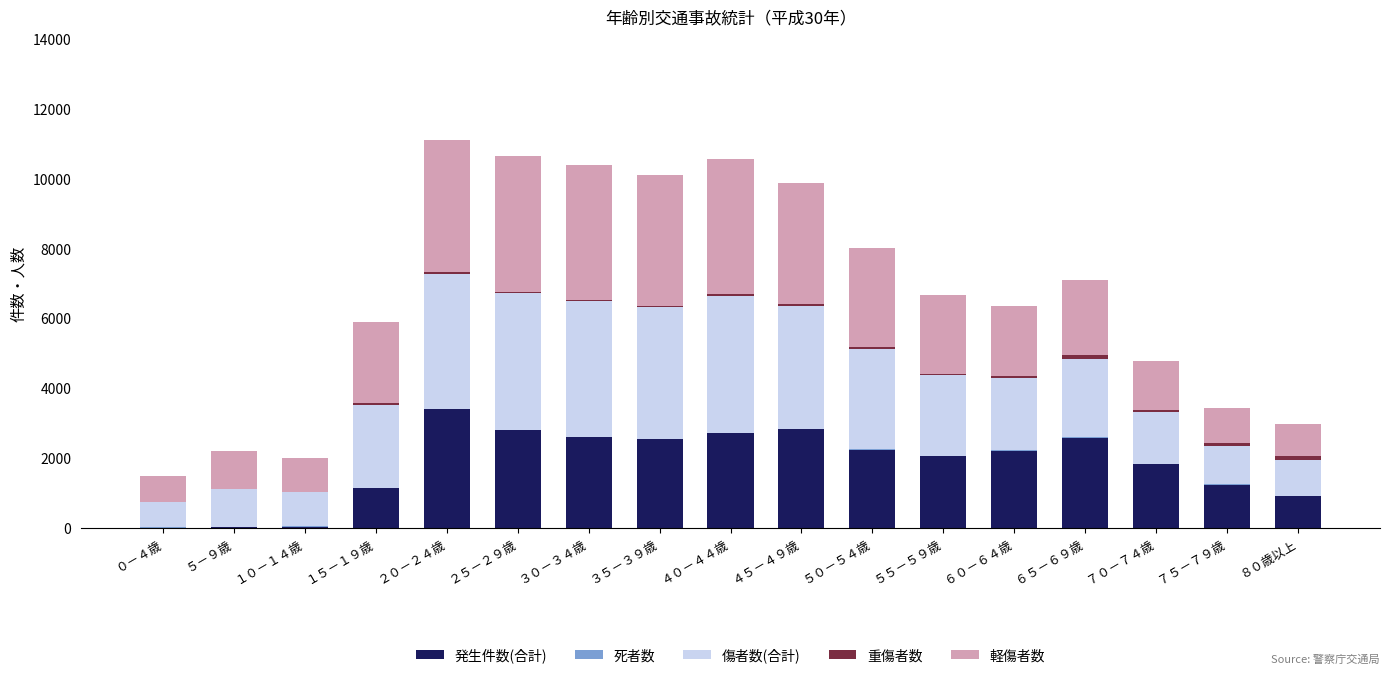

What is the highest value of the 発生件数(合計) series?

3392